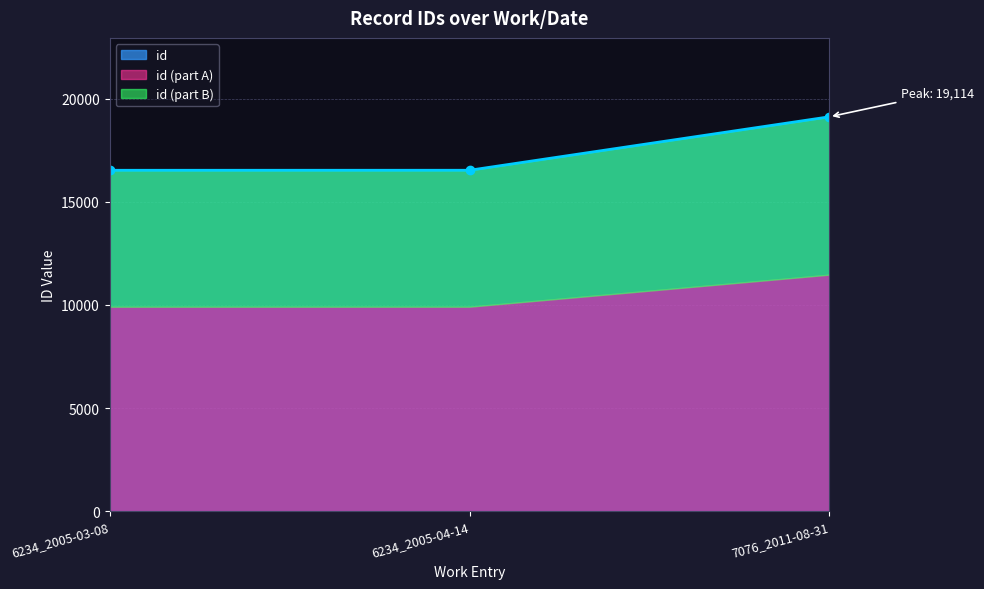

List the labels in order of value, smallest first.

6234_2005-03-08, 6234_2005-04-14, 7076_2011-08-31